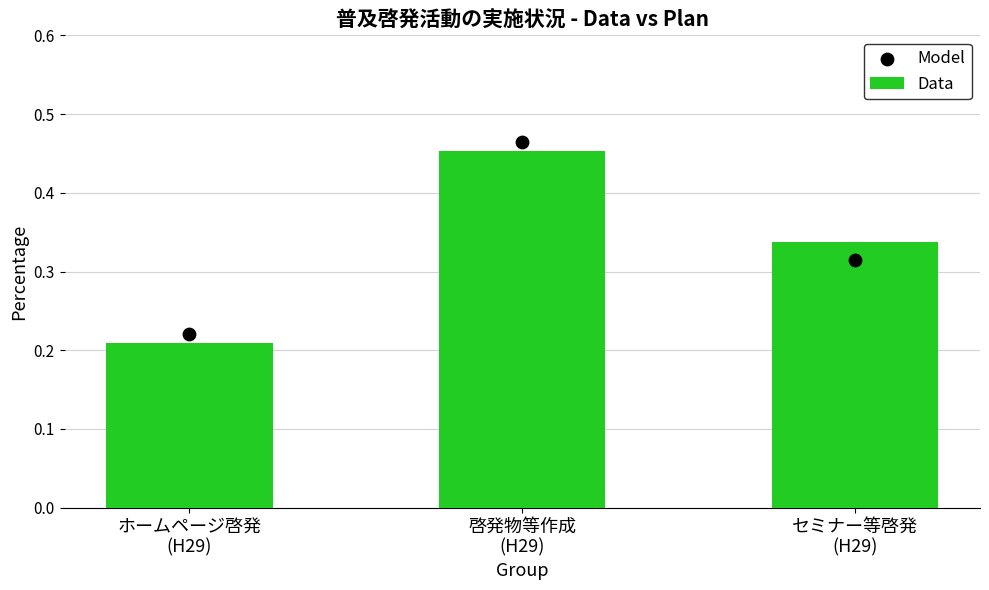

At how many categories does at least one series exceed 0?

3